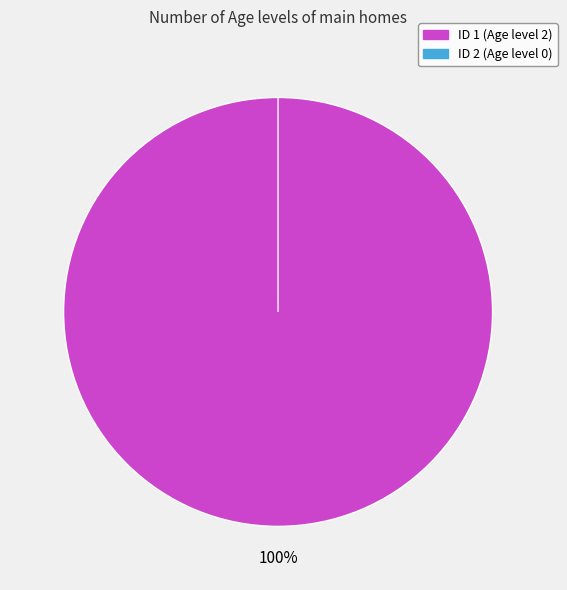

Which category has the smallest portion of the pie?

2